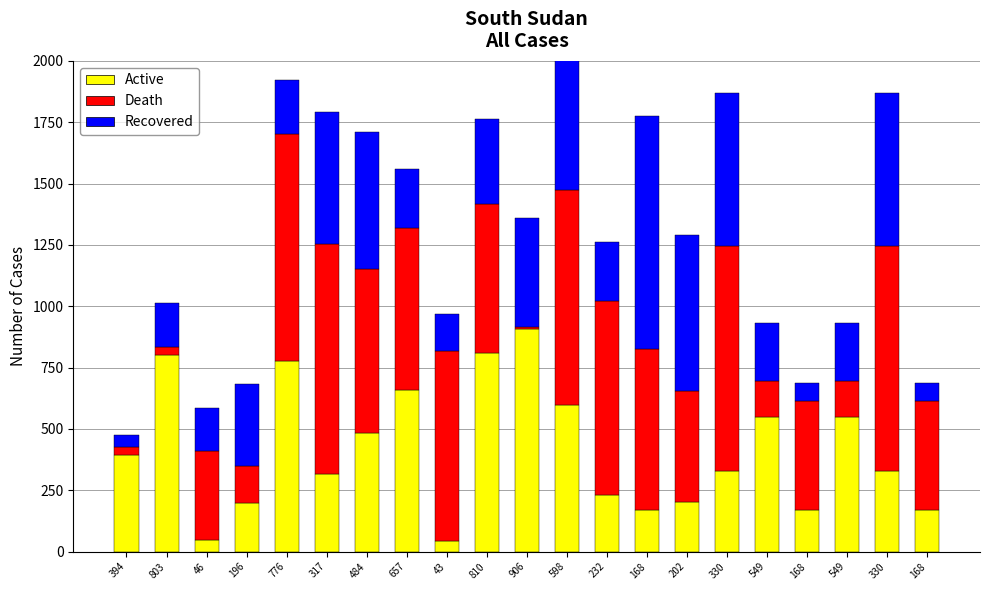

Does the chart contain any negative values?

No